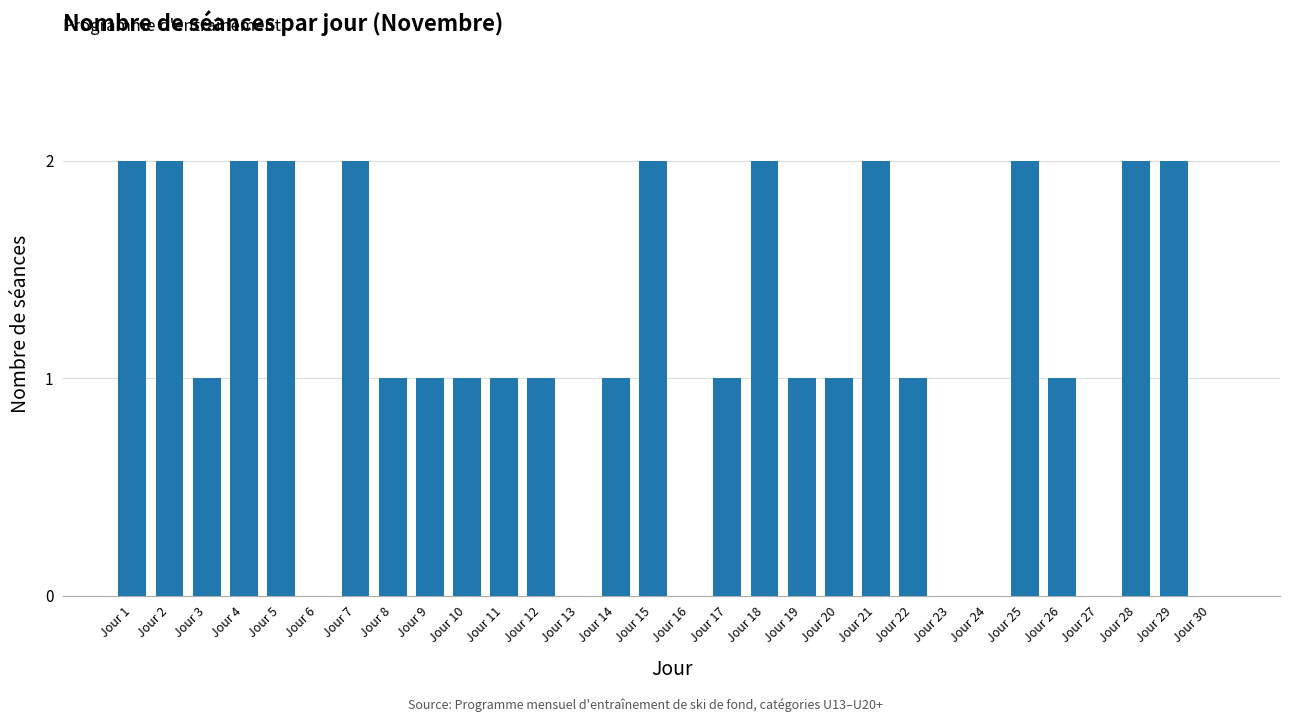

Is it true that the value at Jour 17 is 0?

False